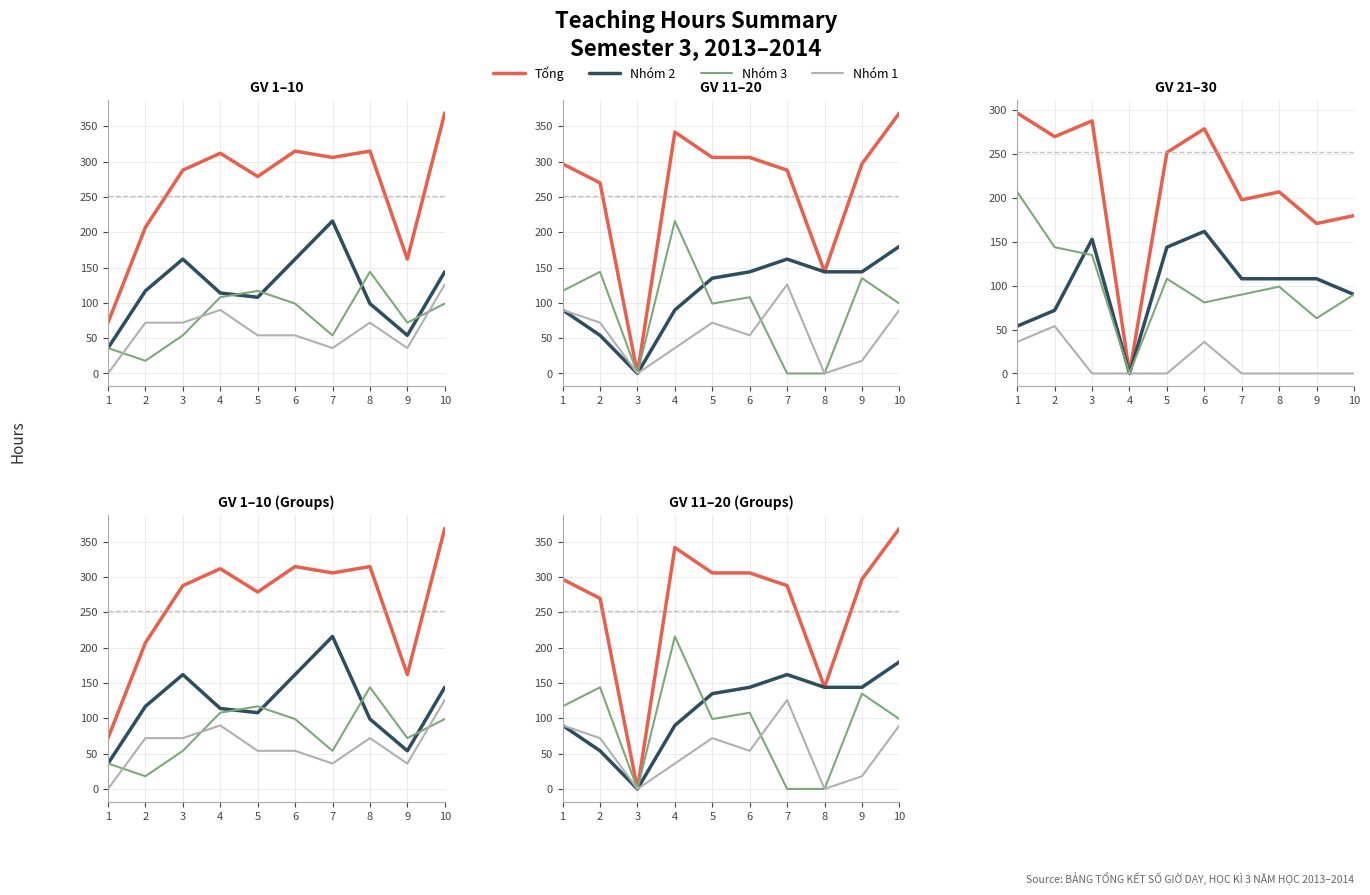

True or false: Nhóm 2 and Nhóm 1 intersect in this chart.

False